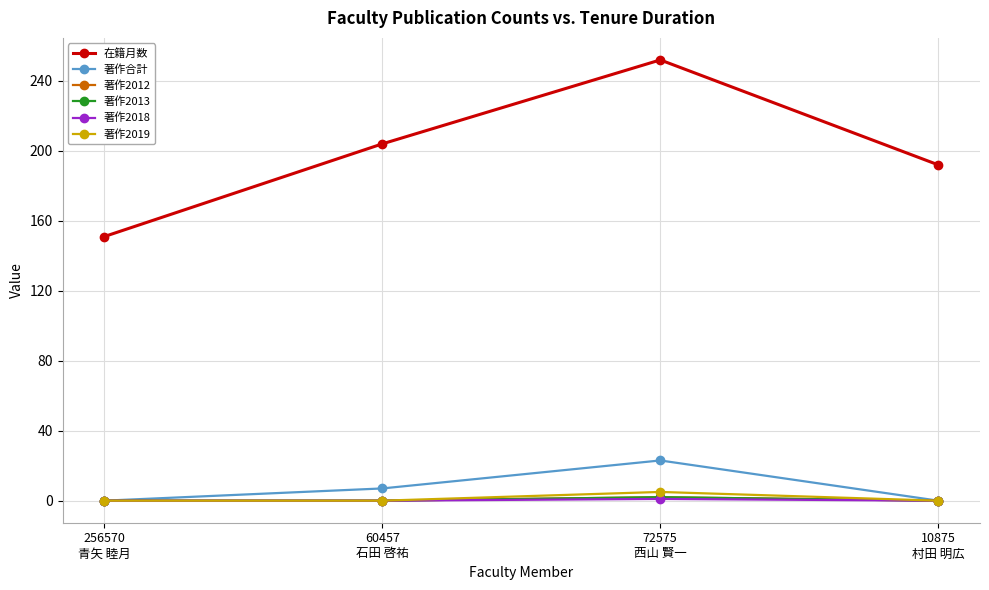

At how many categories does at least one series exceed 212?

1